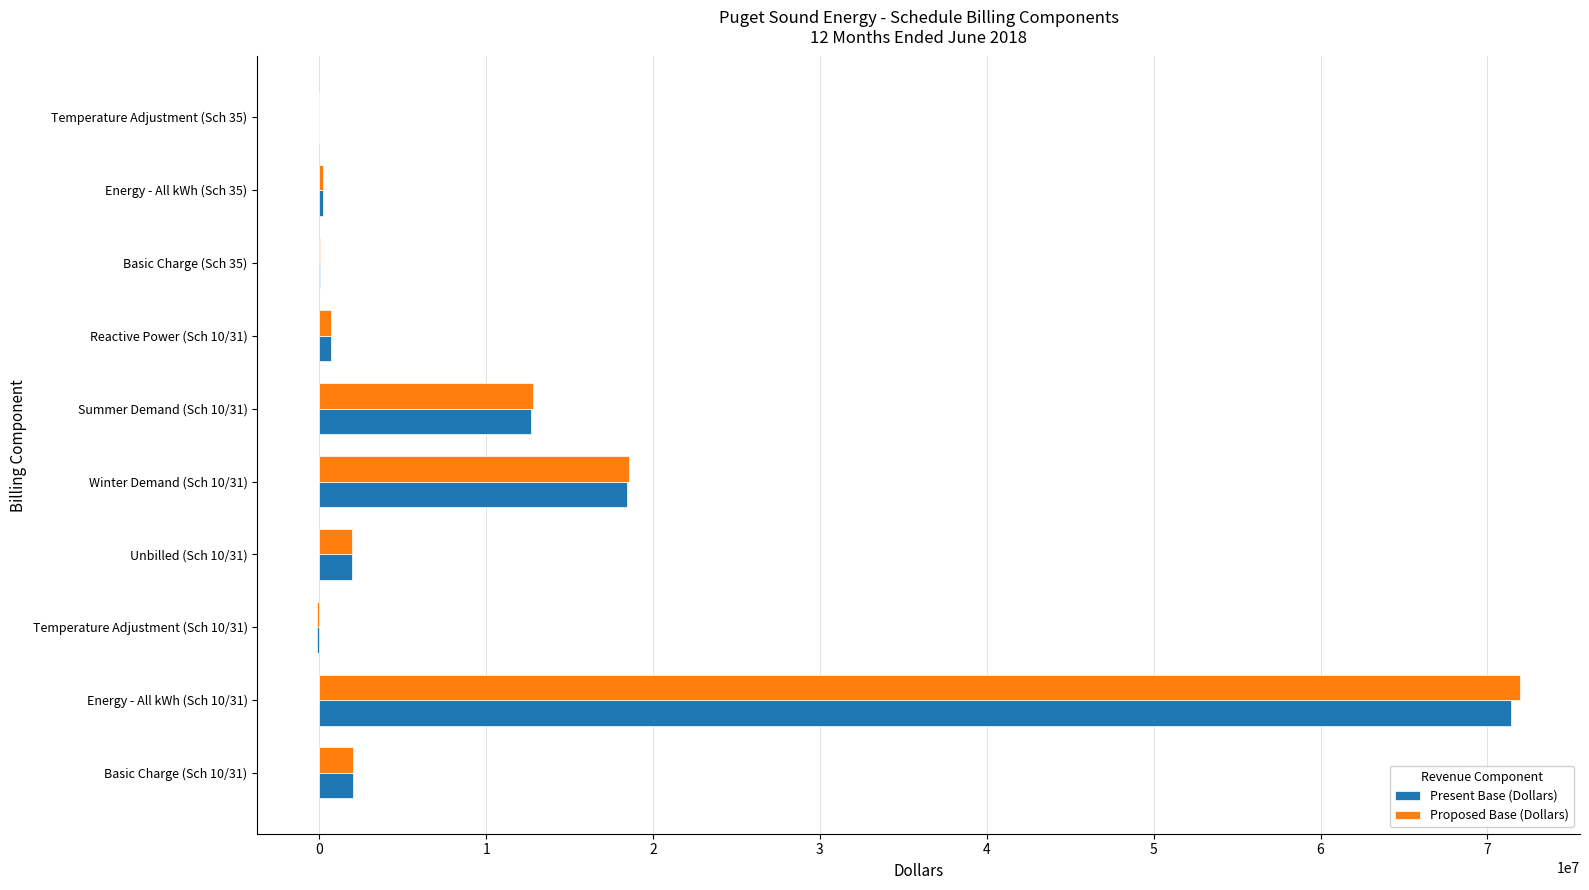

Where is Present Base (Dollars) nearest to the value 35660676?

Winter Demand (Sch 10/31)